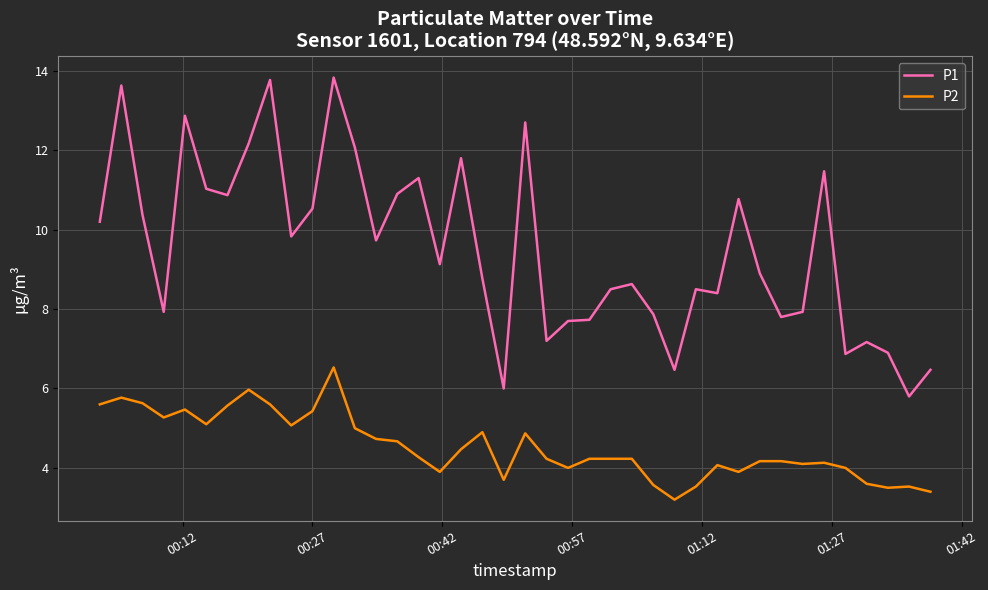

True or false: P2 and P1 intersect in this chart.

False